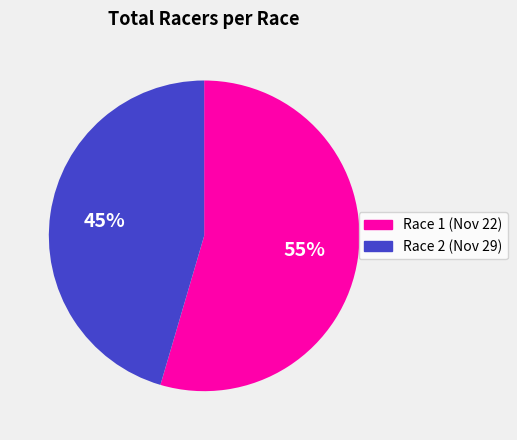

Does any single category account for the majority?

Yes